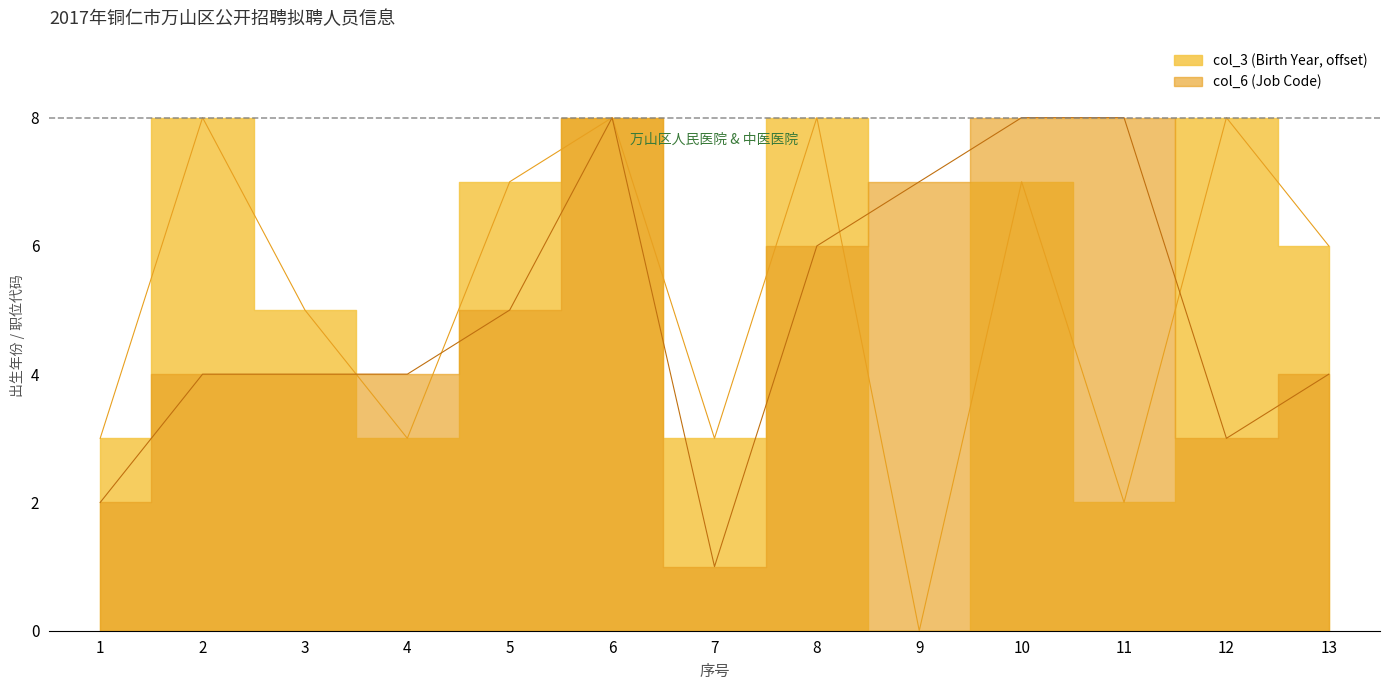

What is the difference between the maximum and minimum values in the col_6 (Job Code) series?

7